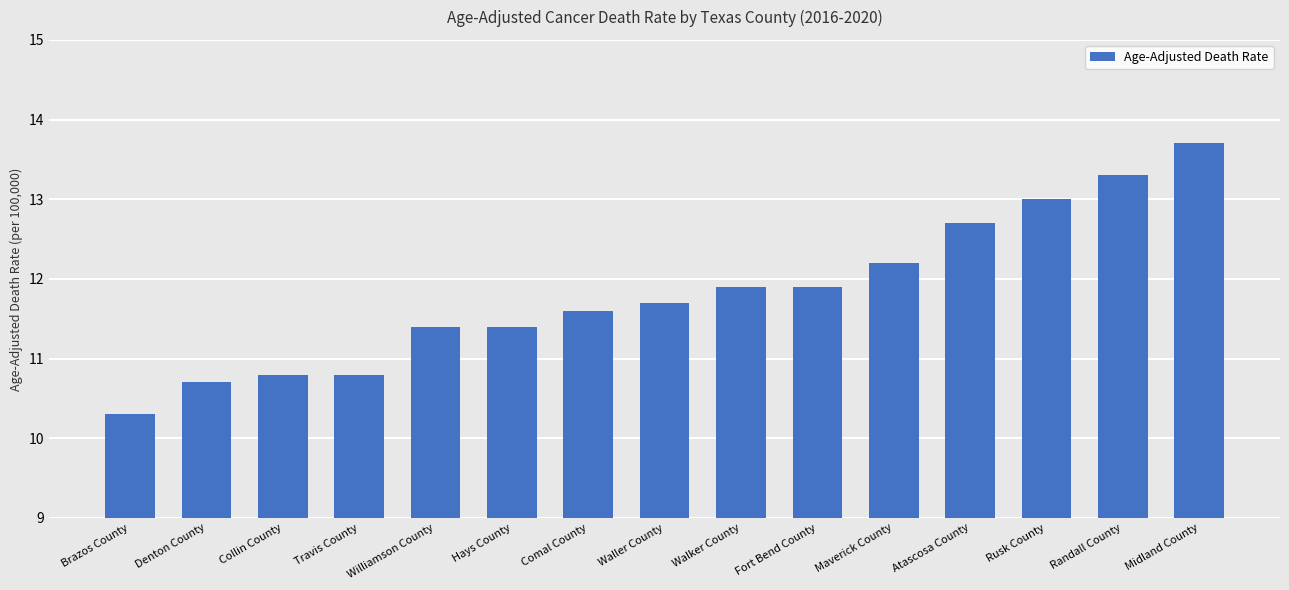

What is the difference between the second highest and minimum values?

3.0